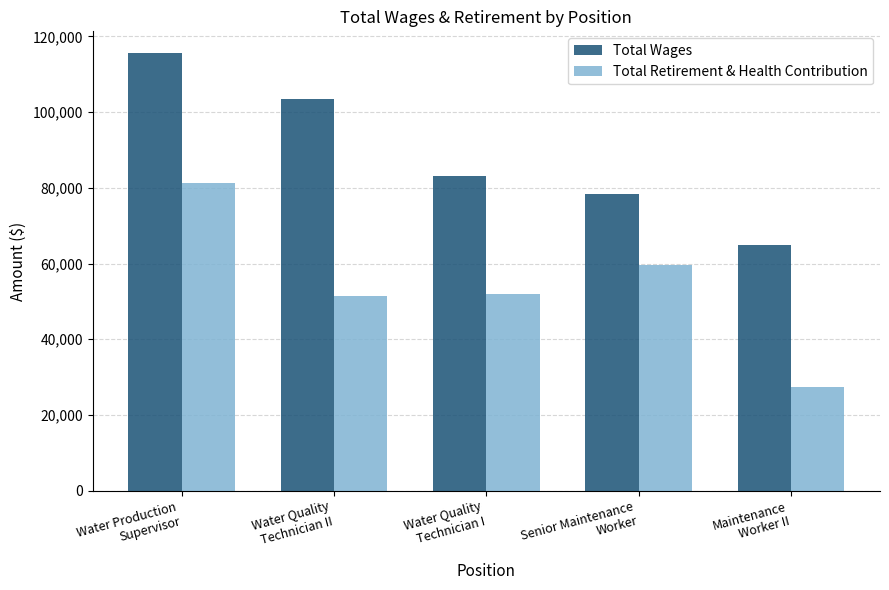

What is the sum of the Total Retirement & Health Contribution values at Water Quality
Technician II and Water Quality
Technician I?

103382